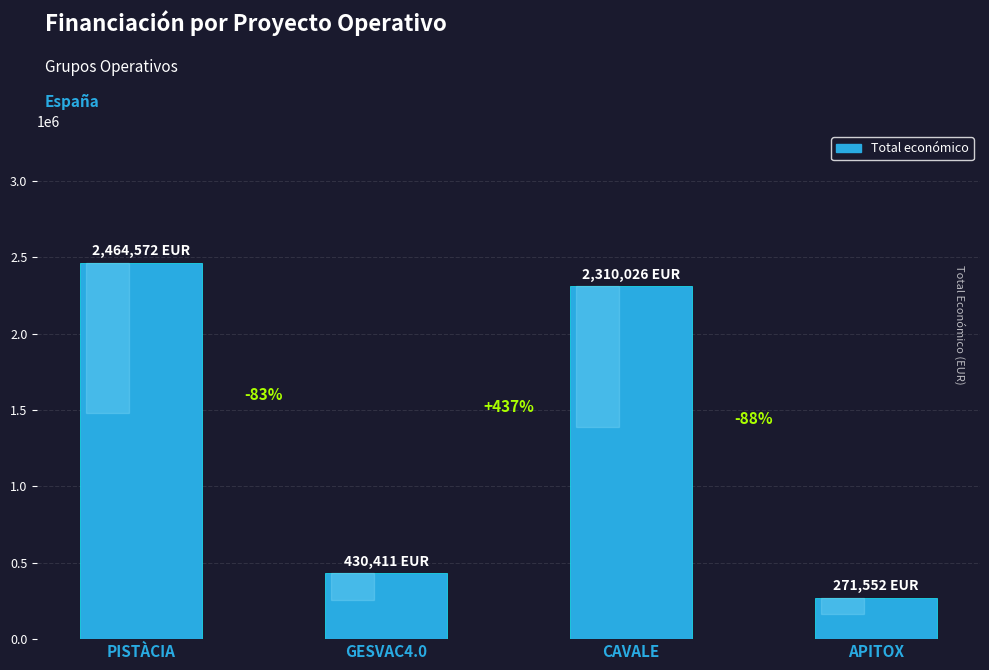

Which has a higher value, PISTÀCIA or GESVAC4.0?

PISTÀCIA